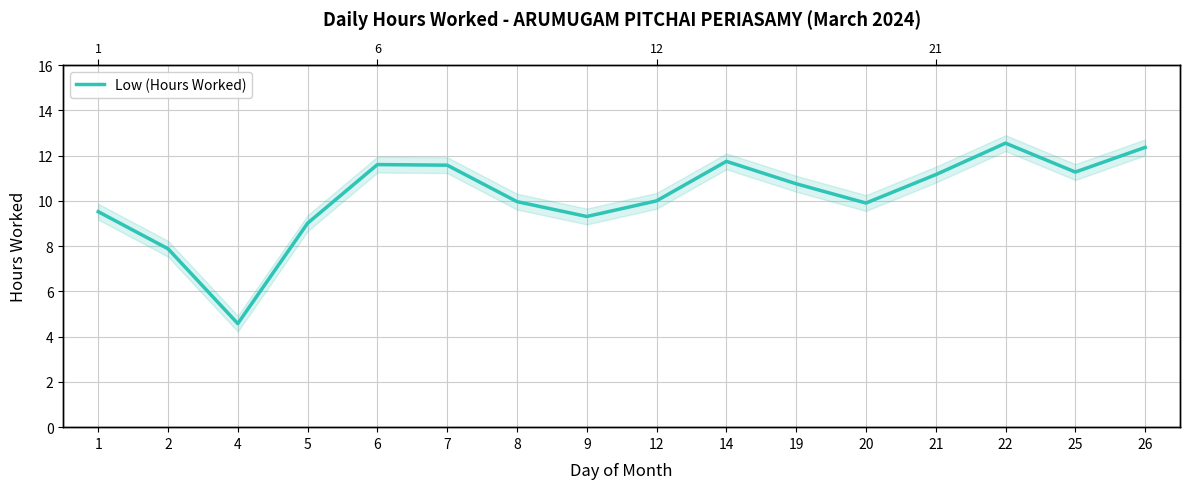

Rank the categories by value from highest to lowest.

22, 26, 14, 6, 7, 25, 21, 19, 12, 8, 20, 1, 9, 5, 2, 4